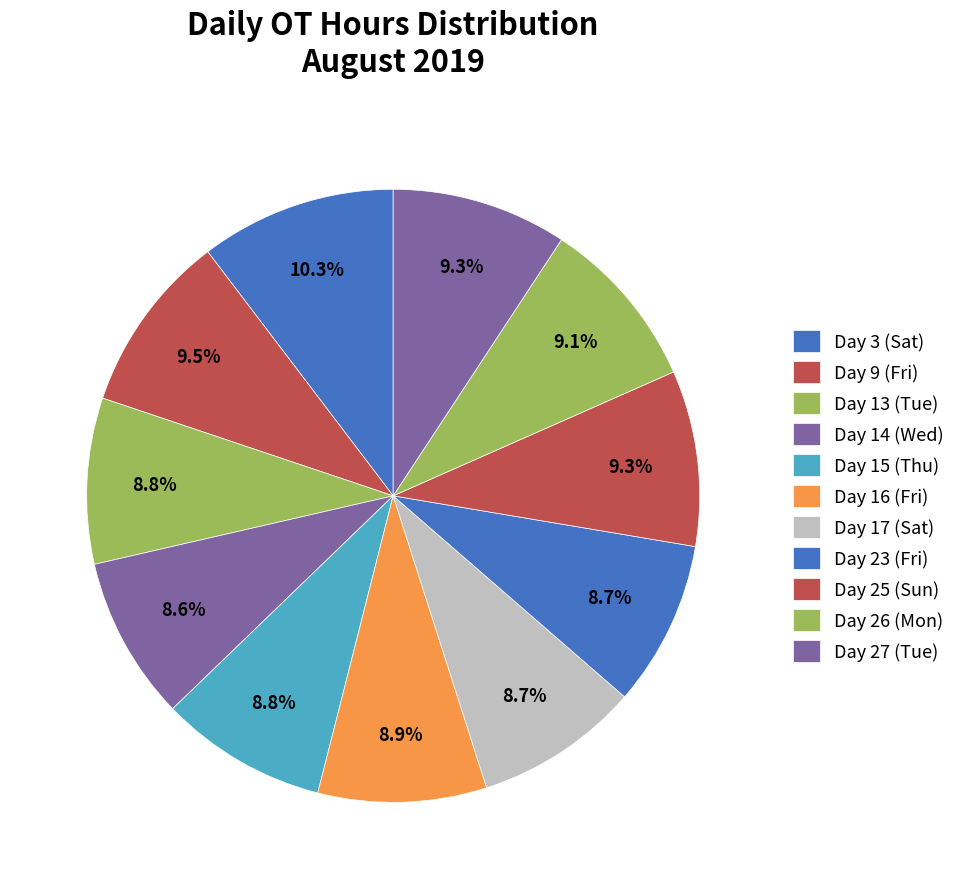

Is the sum of Day 13 (Tue) and Day 25 (Sun) greater than half?

No